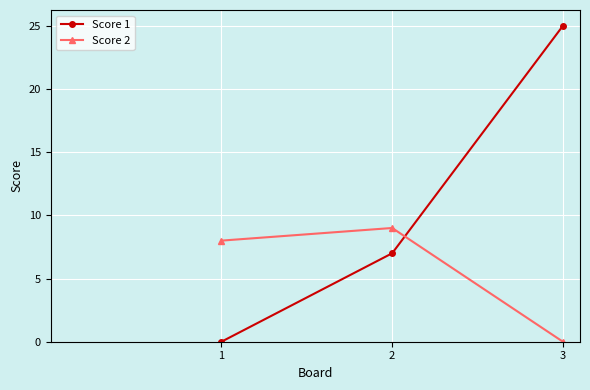

How many values in Score 1 are above zero?

2